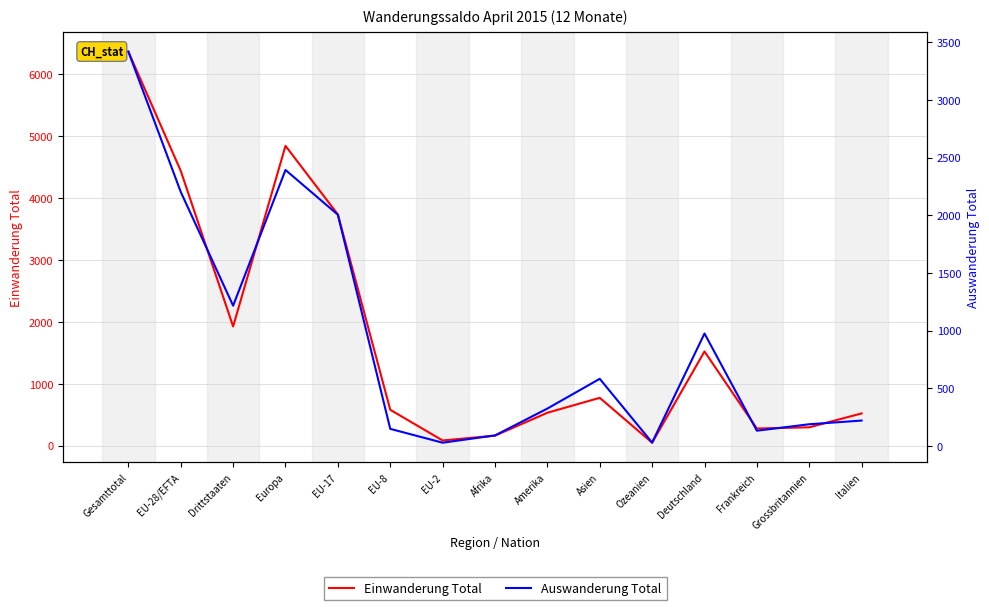

List the labels in order of Auswanderung Total value, smallest first.

EU-2, Ozeanien, Afrika, Frankreich, EU-8, Grossbritannien, Italien, Amerika, Asien, Deutschland, Drittstaaten, EU-17, EU-28/EFTA, Europa, Gesamttotal